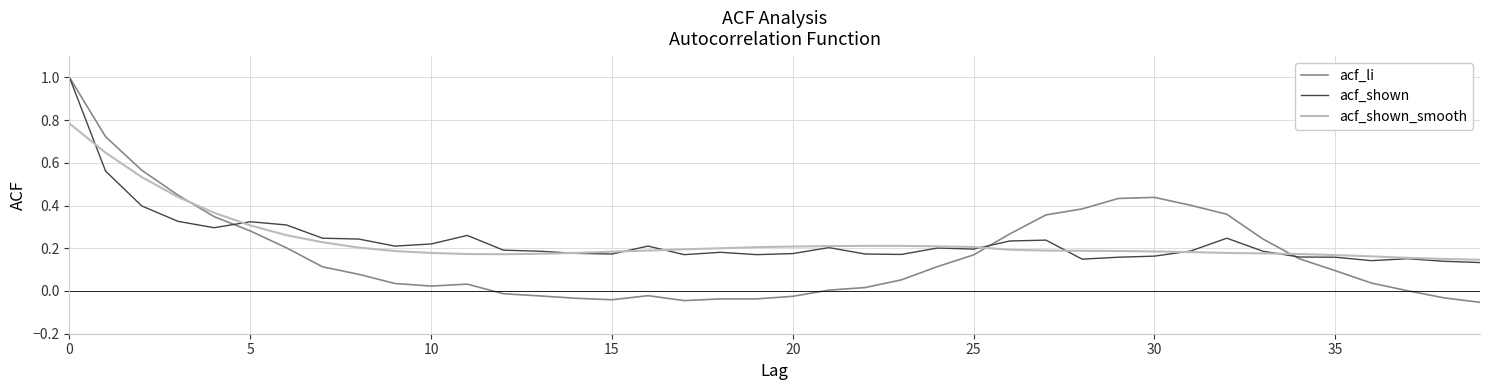

Which series has the largest range (max minus min)?

acf_li